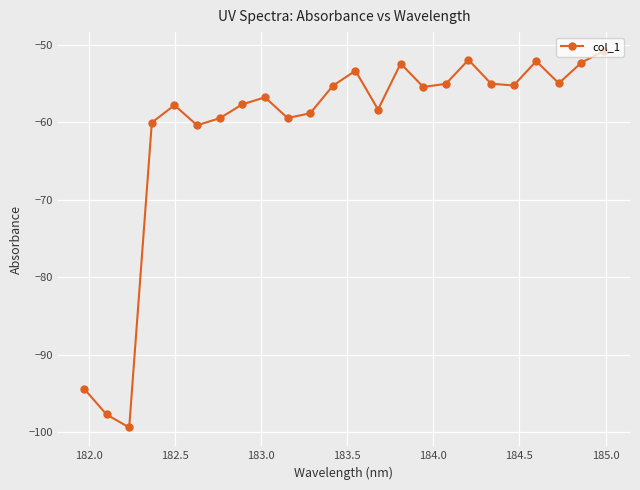

True or false: there are more than 0 points higher than both neighbors.

True